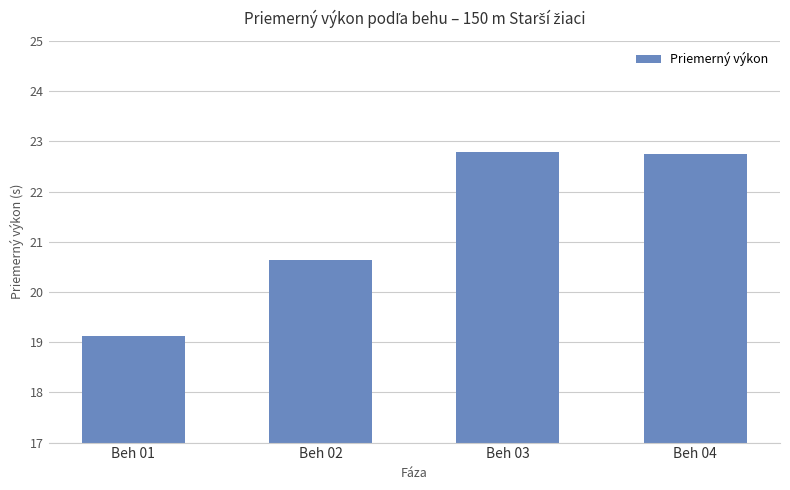

What is the difference between the second highest and minimum values?

3.6